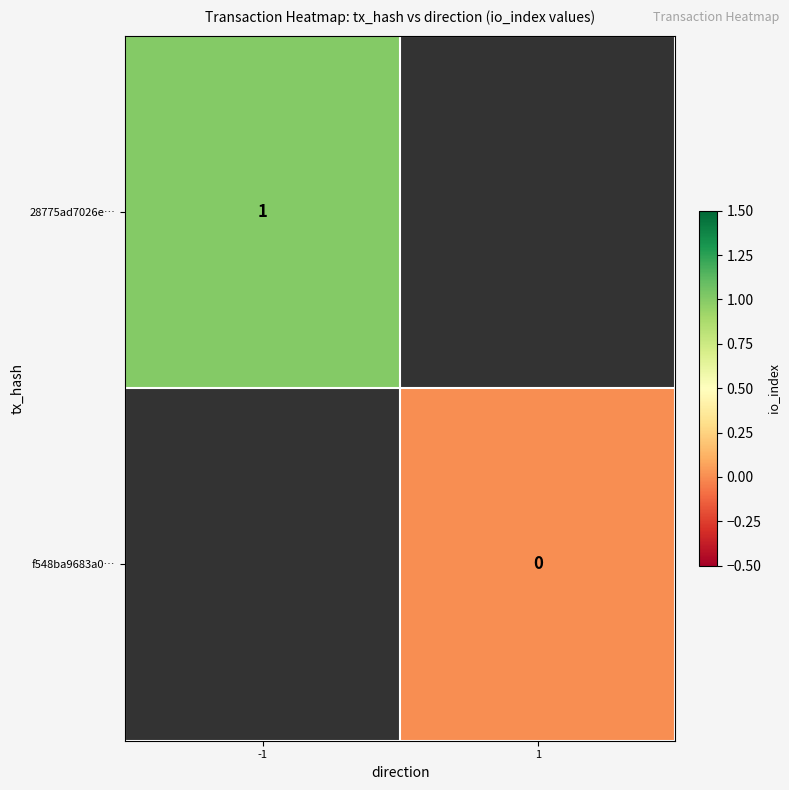

Which has a higher value, 1 or -1?

-1